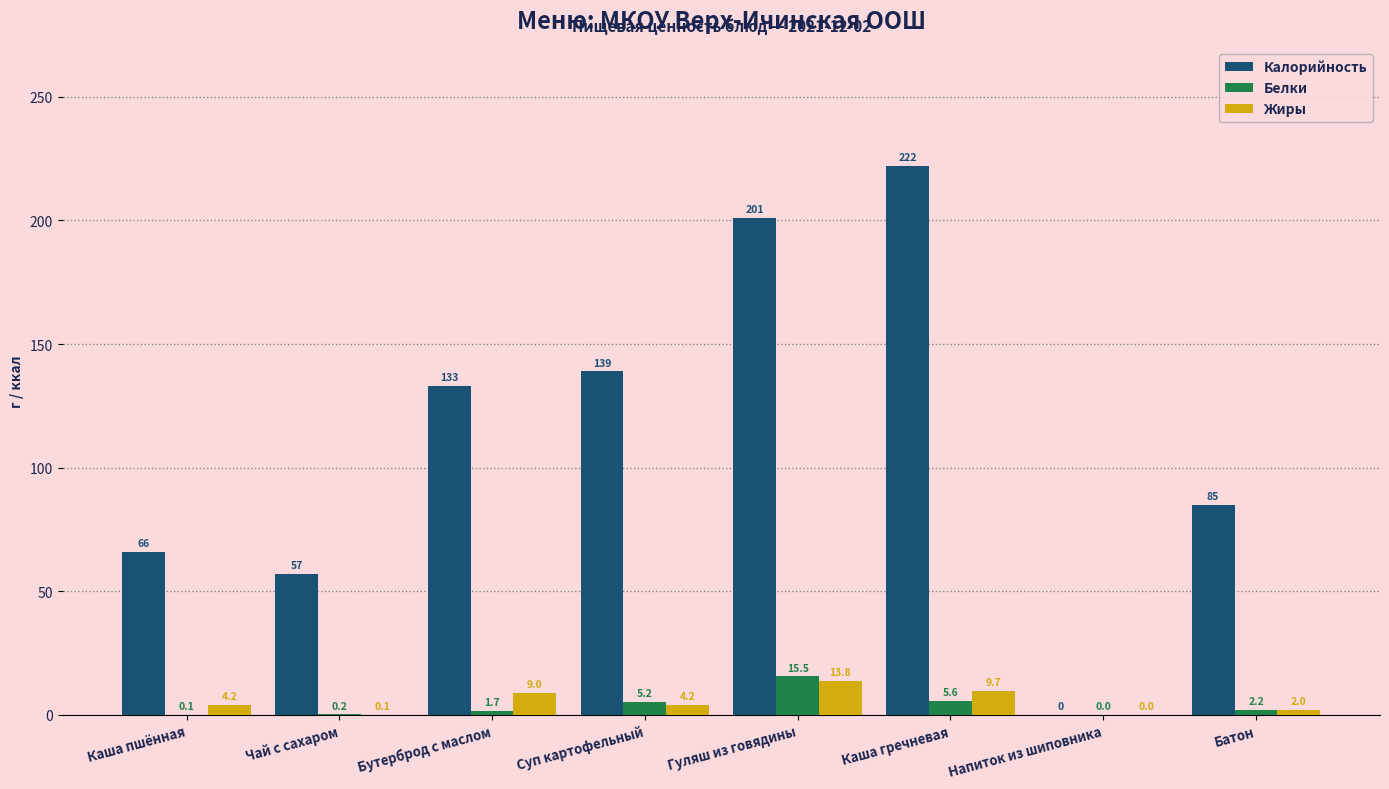

Which series has the largest total across all categories?

Калорийность